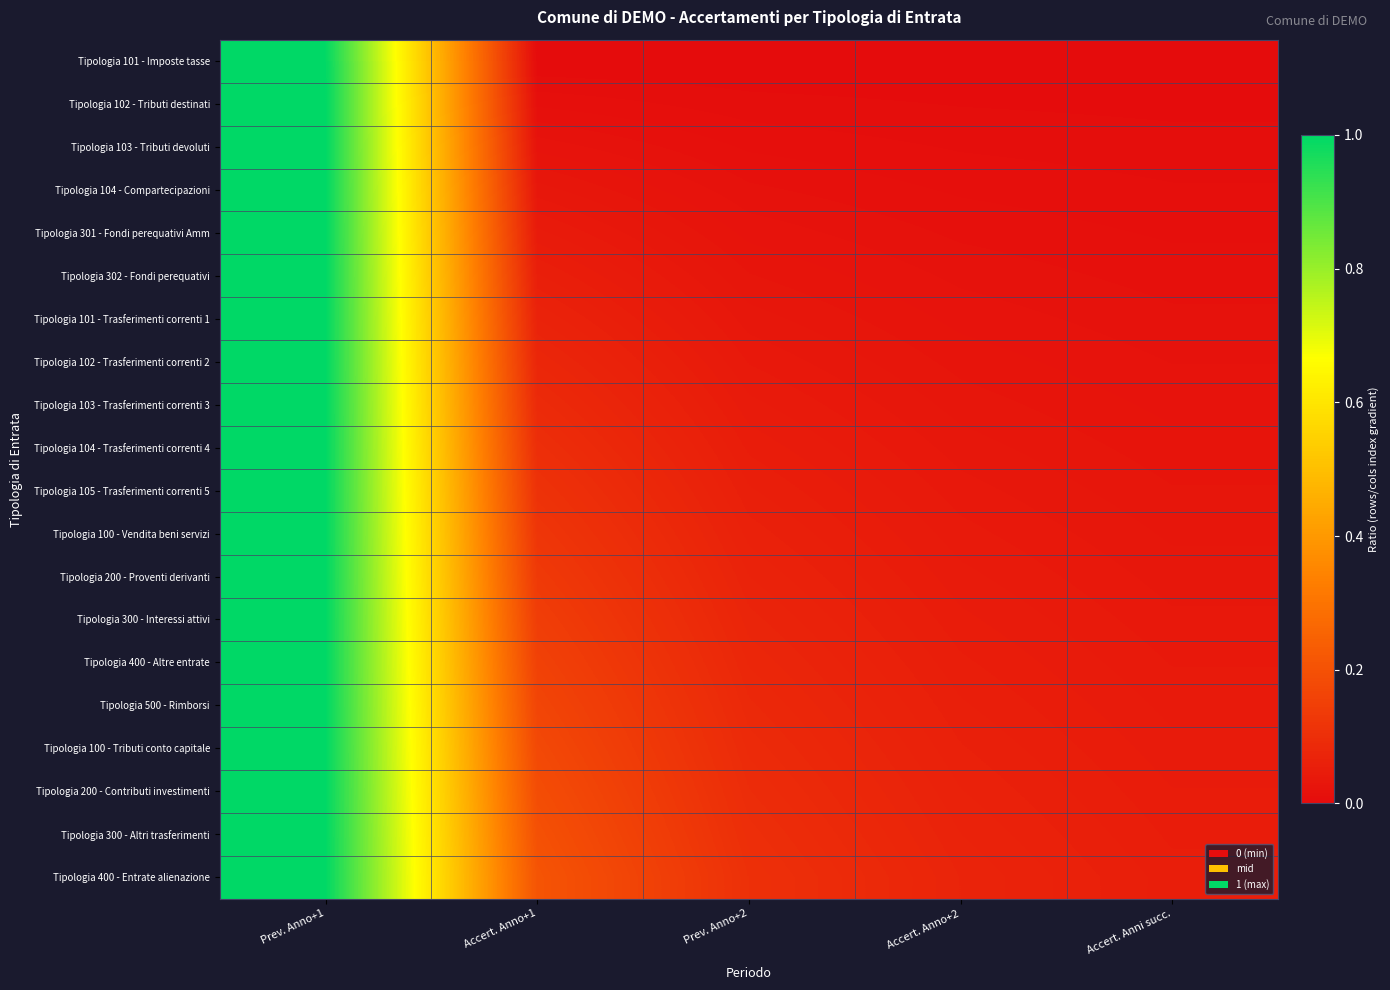

Reading right to left, list all the values displayed in this chart.

Tipologia 101 - Imposte tasse: Accert. Anni succ.=0.0	Accert. Anno+2=0.0	Prev. Anno+2=0.0	Accert. Anno+1=0.0	Prev. Anno+1=1.0
Tipologia 102 - Tributi destinati: Accert. Anni succ.=0.0	Accert. Anno+2=0.0	Prev. Anno+2=0.0	Accert. Anno+1=0.0	Prev. Anno+1=1.0
Tipologia 103 - Tributi devoluti: Accert. Anni succ.=0.0	Accert. Anno+2=0.0	Prev. Anno+2=0.0	Accert. Anno+1=0.0	Prev. Anno+1=1.0
Tipologia 104 - Compartecipazioni: Accert. Anni succ.=0.0	Accert. Anno+2=0.0	Prev. Anno+2=0.0	Accert. Anno+1=0.0	Prev. Anno+1=1.0
Tipologia 301 - Fondi perequativi Amm: Accert. Anni succ.=0.0	Accert. Anno+2=0.0	Prev. Anno+2=0.0	Accert. Anno+1=0.0	Prev. Anno+1=1.0
Tipologia 302 - Fondi perequativi: Accert. Anni succ.=0.0	Accert. Anno+2=0.0	Prev. Anno+2=0.0	Accert. Anno+1=0.1	Prev. Anno+1=1.0
Tipologia 101 - Trasferimenti correnti 1: Accert. Anni succ.=0.0	Accert. Anno+2=0.0	Prev. Anno+2=0.0	Accert. Anno+1=0.1	Prev. Anno+1=1.0
Tipologia 102 - Trasferimenti correnti 2: Accert. Anni succ.=0.0	Accert. Anno+2=0.0	Prev. Anno+2=0.0	Accert. Anno+1=0.1	Prev. Anno+1=1.0
Tipologia 103 - Trasferimenti correnti 3: Accert. Anni succ.=0.0	Accert. Anno+2=0.0	Prev. Anno+2=0.0	Accert. Anno+1=0.1	Prev. Anno+1=1.0
Tipologia 104 - Trasferimenti correnti 4: Accert. Anni succ.=0.0	Accert. Anno+2=0.0	Prev. Anno+2=0.0	Accert. Anno+1=0.1	Prev. Anno+1=1.0
Tipologia 105 - Trasferimenti correnti 5: Accert. Anni succ.=0.0	Accert. Anno+2=0.0	Prev. Anno+2=0.1	Accert. Anno+1=0.1	Prev. Anno+1=1.0
Tipologia 100 - Vendita beni servizi: Accert. Anni succ.=0.0	Accert. Anno+2=0.0	Prev. Anno+2=0.1	Accert. Anno+1=0.1	Prev. Anno+1=1.0
Tipologia 200 - Proventi derivanti: Accert. Anni succ.=0.0	Accert. Anno+2=0.0	Prev. Anno+2=0.1	Accert. Anno+1=0.1	Prev. Anno+1=1.0
Tipologia 300 - Interessi attivi: Accert. Anni succ.=0.0	Accert. Anno+2=0.0	Prev. Anno+2=0.1	Accert. Anno+1=0.1	Prev. Anno+1=1.0
Tipologia 400 - Altre entrate: Accert. Anni succ.=0.0	Accert. Anno+2=0.1	Prev. Anno+2=0.1	Accert. Anno+1=0.2	Prev. Anno+1=1.0
Tipologia 500 - Rimborsi: Accert. Anni succ.=0.0	Accert. Anno+2=0.1	Prev. Anno+2=0.1	Accert. Anno+1=0.2	Prev. Anno+1=1.0
Tipologia 100 - Tributi conto capitale: Accert. Anni succ.=0.0	Accert. Anno+2=0.1	Prev. Anno+2=0.1	Accert. Anno+1=0.2	Prev. Anno+1=1.0
Tipologia 200 - Contributi investimenti: Accert. Anni succ.=0.0	Accert. Anno+2=0.1	Prev. Anno+2=0.1	Accert. Anno+1=0.2	Prev. Anno+1=1.0
Tipologia 300 - Altri trasferimenti: Accert. Anni succ.=0.0	Accert. Anno+2=0.1	Prev. Anno+2=0.1	Accert. Anno+1=0.2	Prev. Anno+1=1.0
Tipologia 400 - Entrate alienazione: Accert. Anni succ.=0.1	Accert. Anno+2=0.1	Prev. Anno+2=0.1	Accert. Anno+1=0.2	Prev. Anno+1=1.0